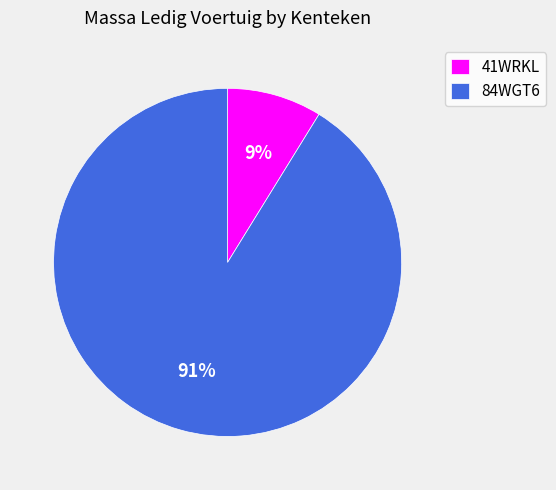

Rank the categories by value from lowest to highest.

41WRKL, 84WGT6